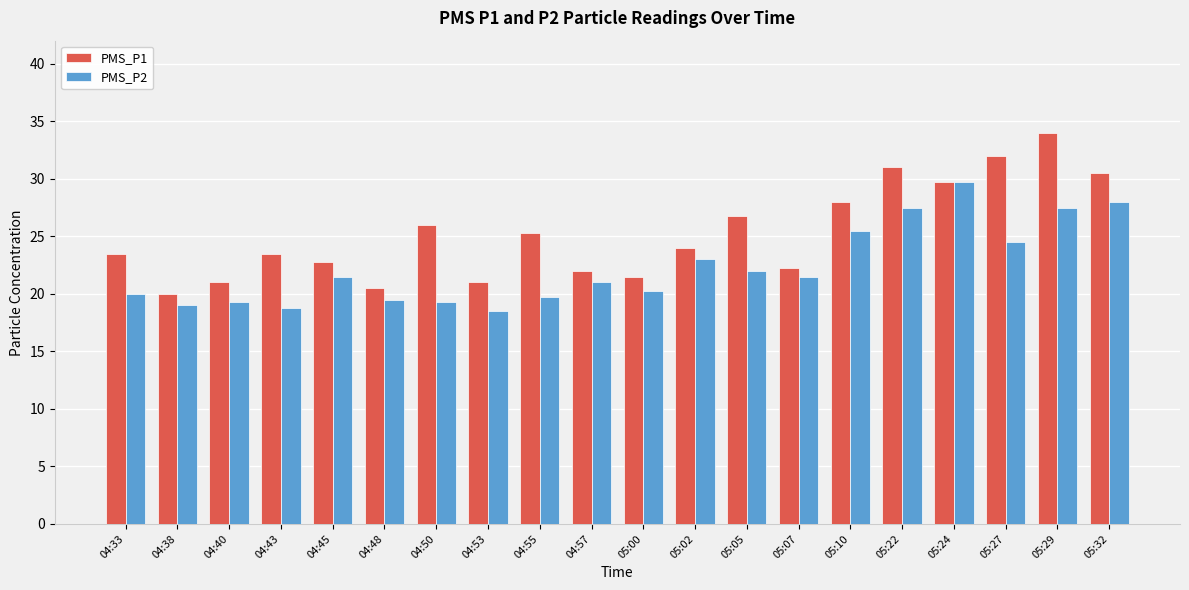

True or false: PMS_P1 has a value of 31.7 at 05:07.

False